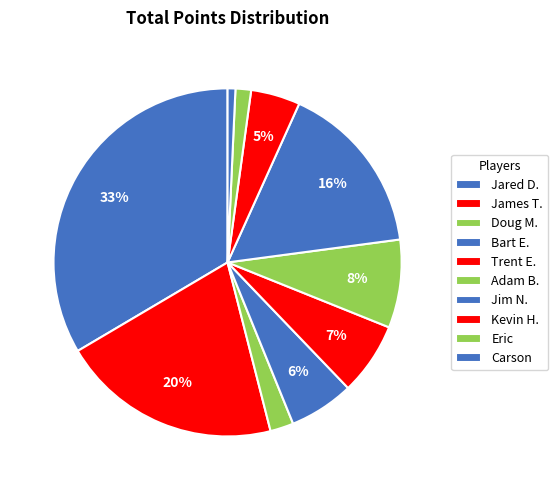

How many slices are in this pie chart?

10